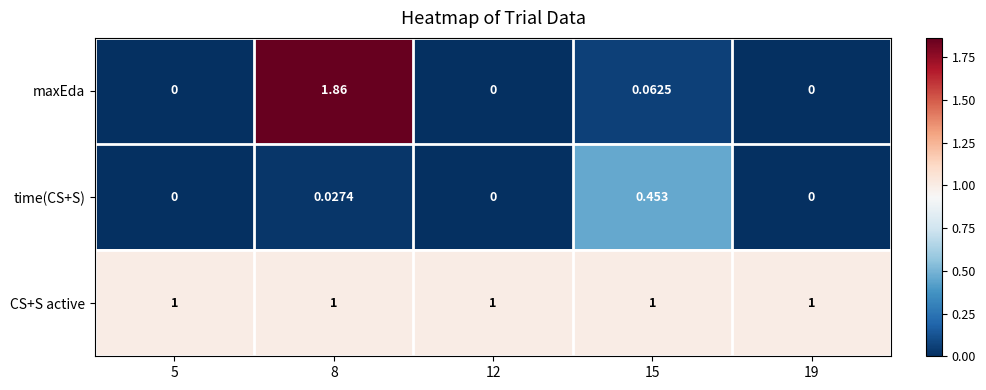

What is the total value across all series at 15?

1.5